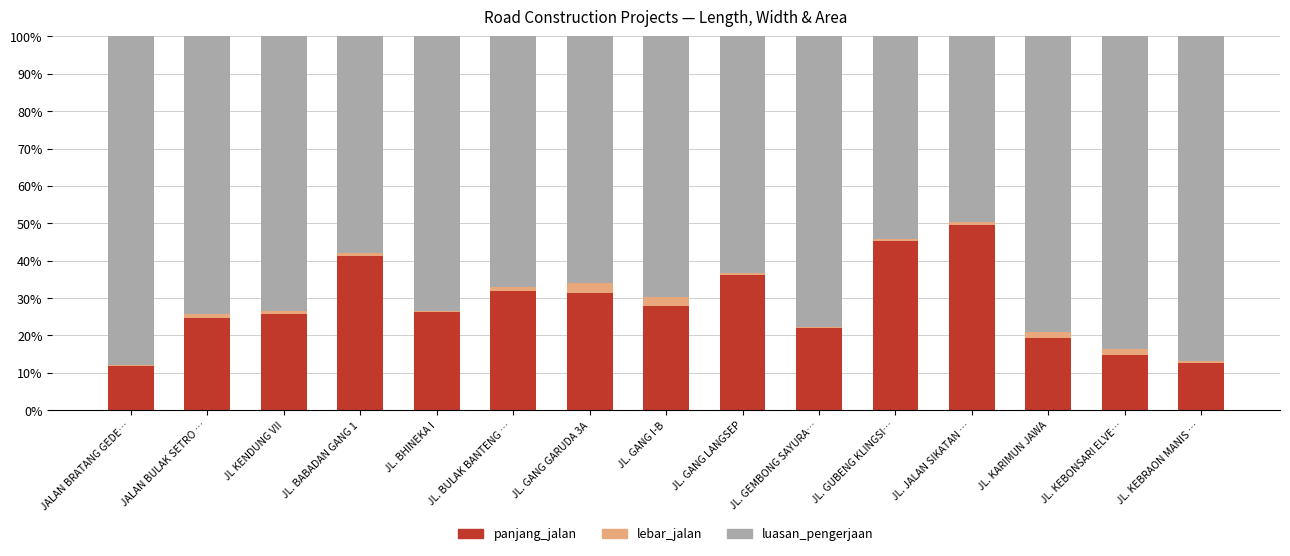

Count the number of data series in this chart.

3